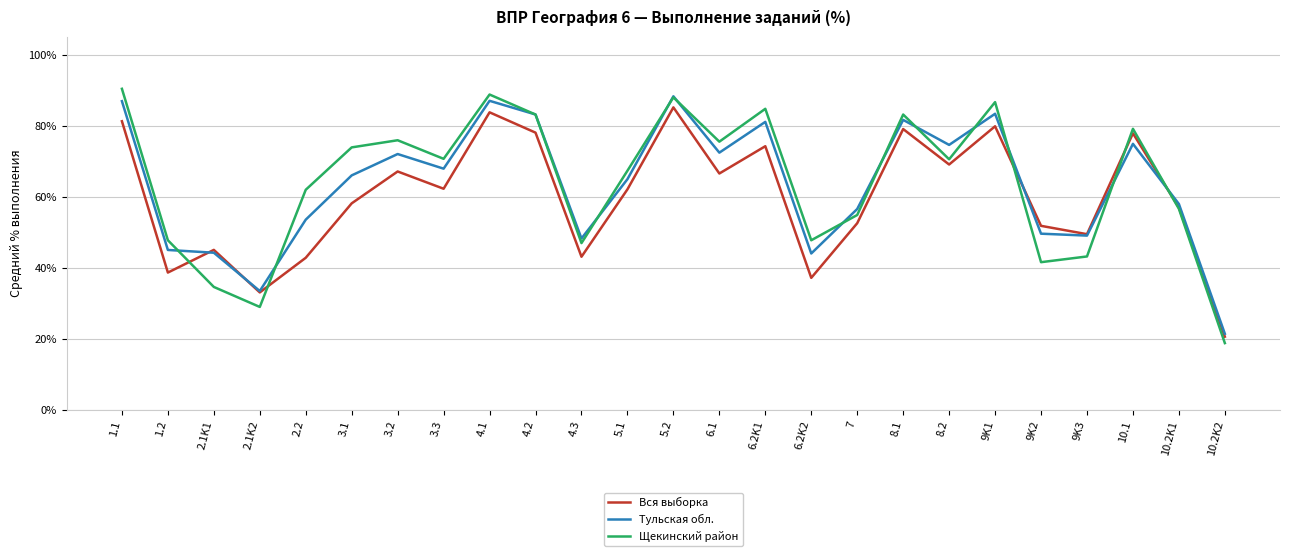

Between which two adjacent categories do Щекинский район and Тульская обл. first intersect?

1.2 and 2.1K1